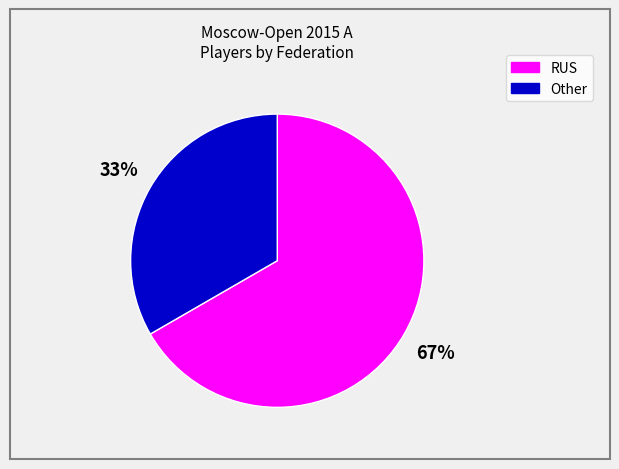

To the nearest percent, what is the combined percentage of RUS and Other?

100%